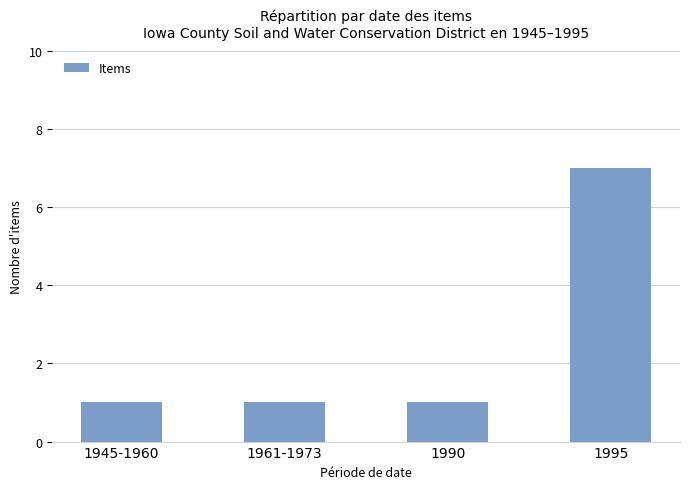

How many data points does each series have?

4